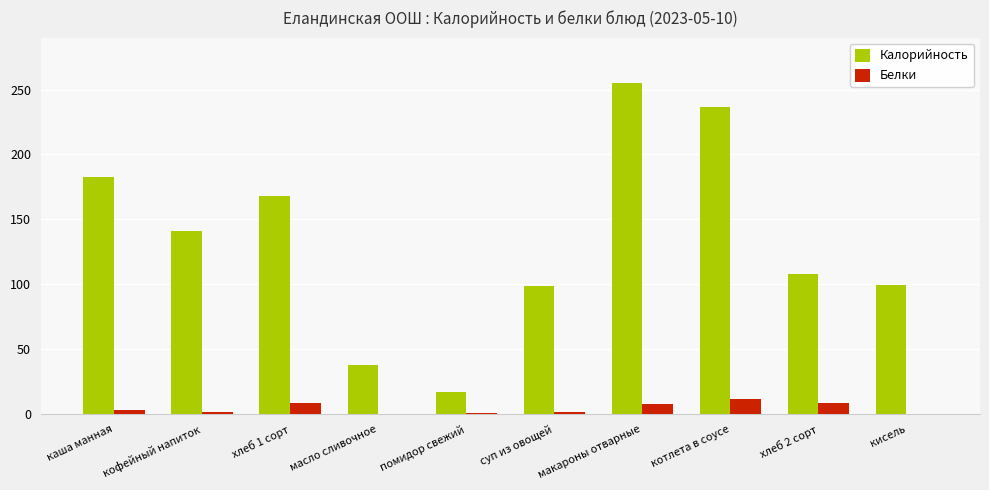

Which series changed the most between хлеб 1 сорт and масло сливочное?

Калорийность